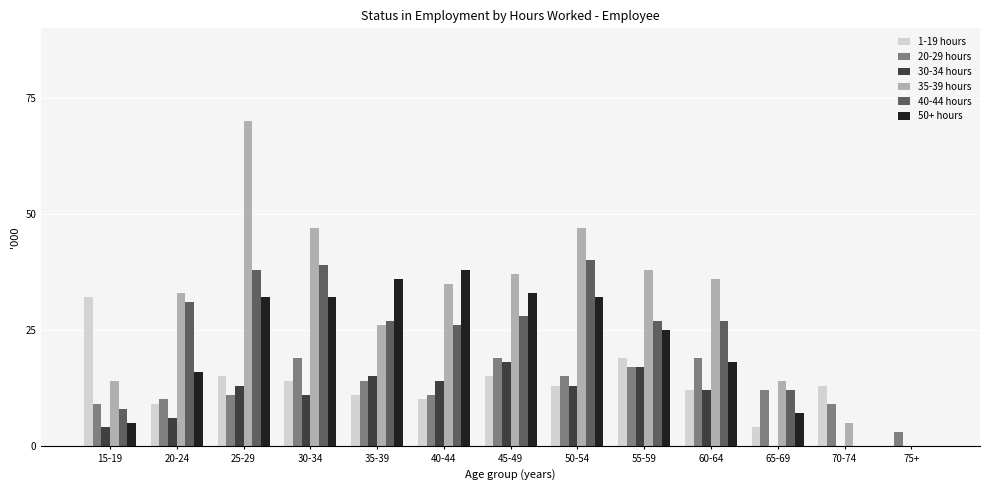

At which label is 35-39 hours closest to 35?

40-44